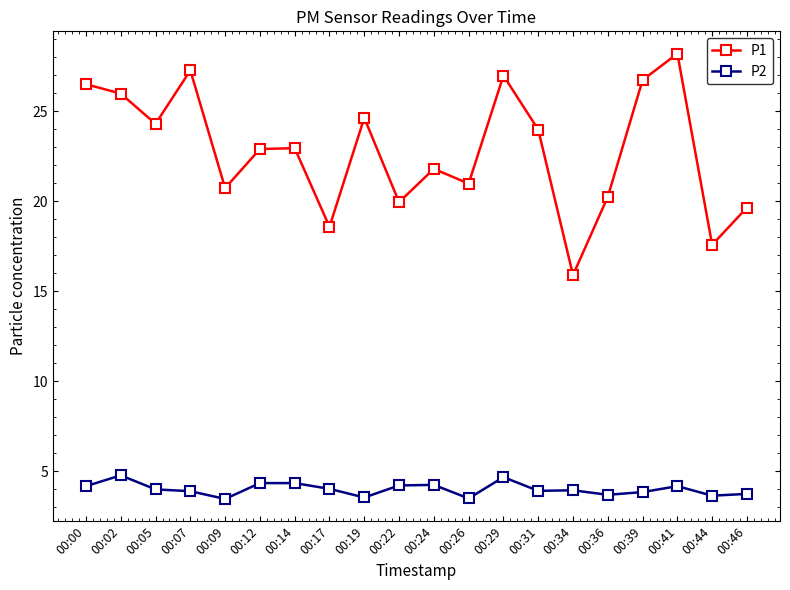

Which series has the largest total across all categories?

P1